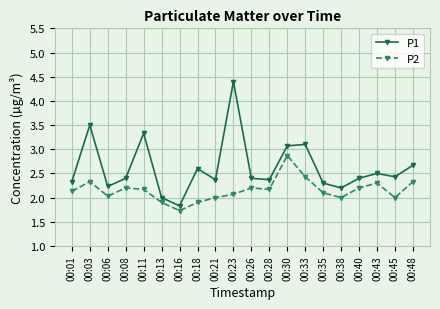

What is the sum of the P2 values at 00:48 and 00:08?

4.5